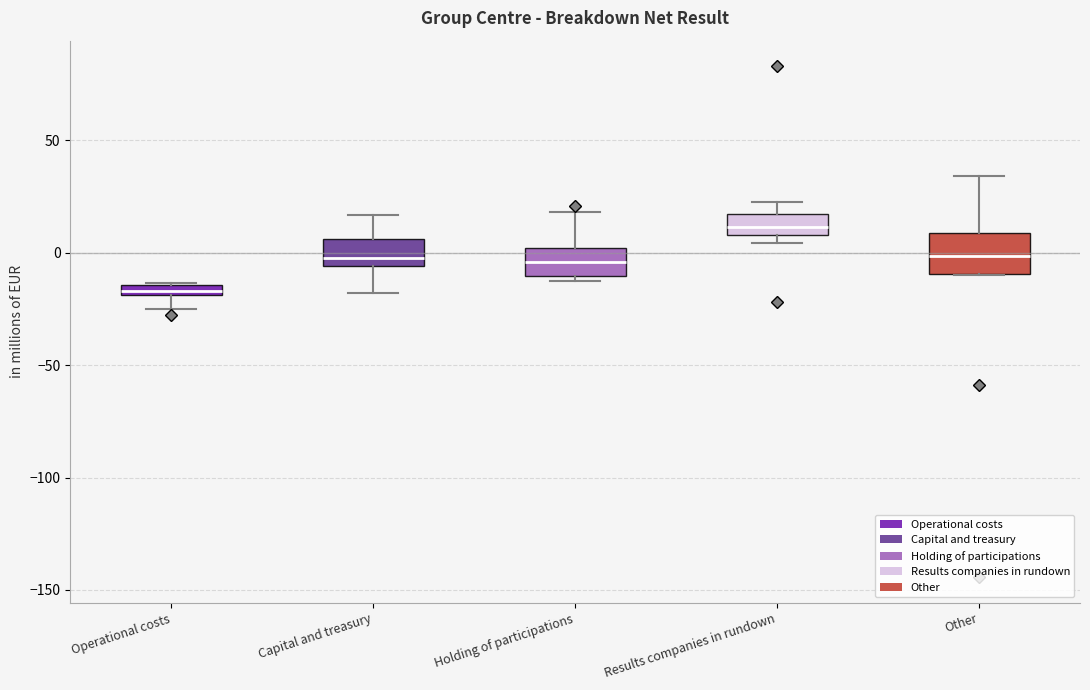

Which box is the tallest, from its lower edge to its upper edge?

Other